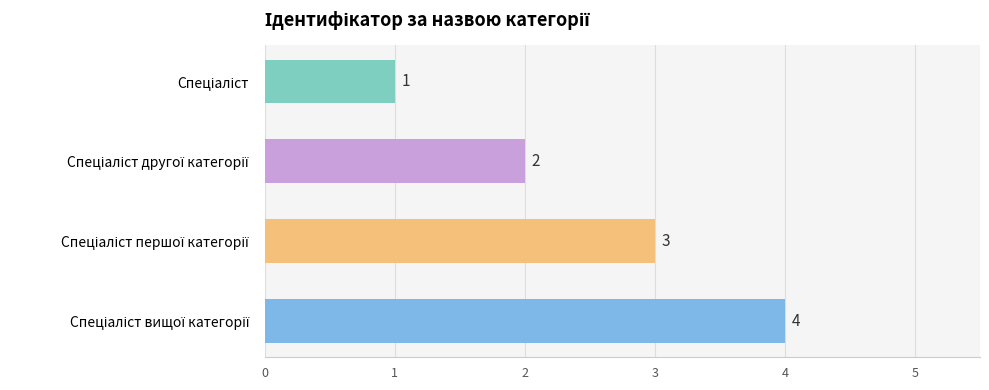

What is the difference between the maximum and minimum values?

3